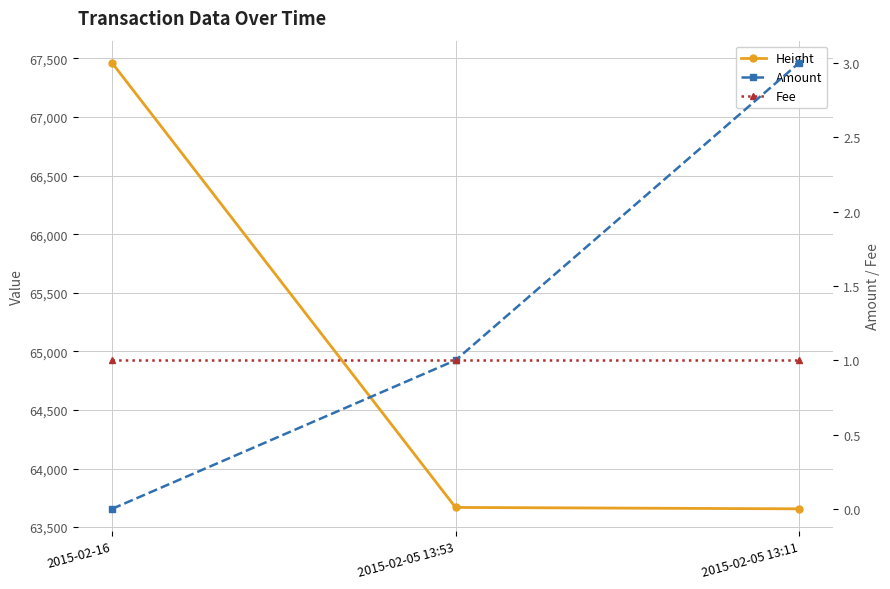

Reading left to right, list all the values displayed in this chart.

Height: 2015-02-16=67461	2015-02-05 13:53=63668	2015-02-05 13:11=63656
Amount: 2015-02-16=0	2015-02-05 13:53=1	2015-02-05 13:11=3
Fee: 2015-02-16=1	2015-02-05 13:53=1	2015-02-05 13:11=1